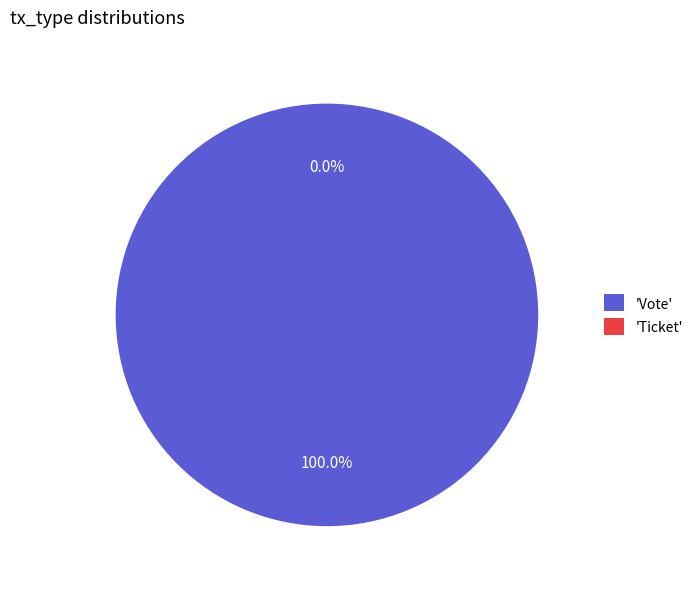

Which category has the biggest portion of the pie?

Vote